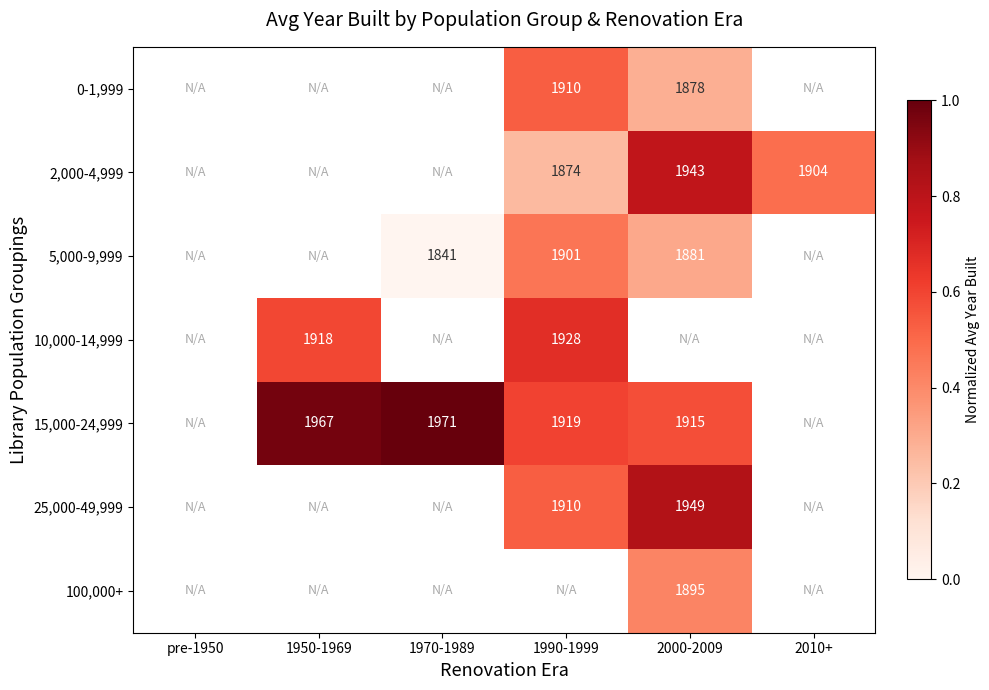

Is the value of 25,000-49,999 at 2000-2009 greater than the value of 2,000-4,999 at 2010+?

Yes